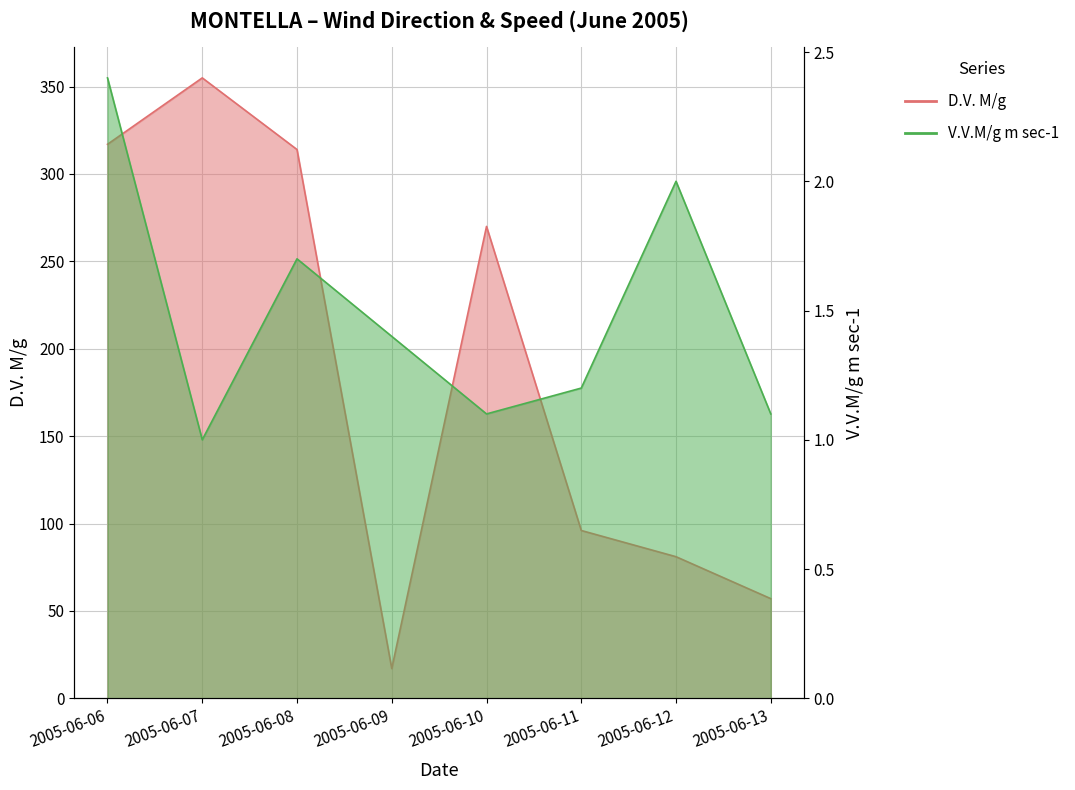

At which label does D.V. M/g first exceed 270?

2005-06-06